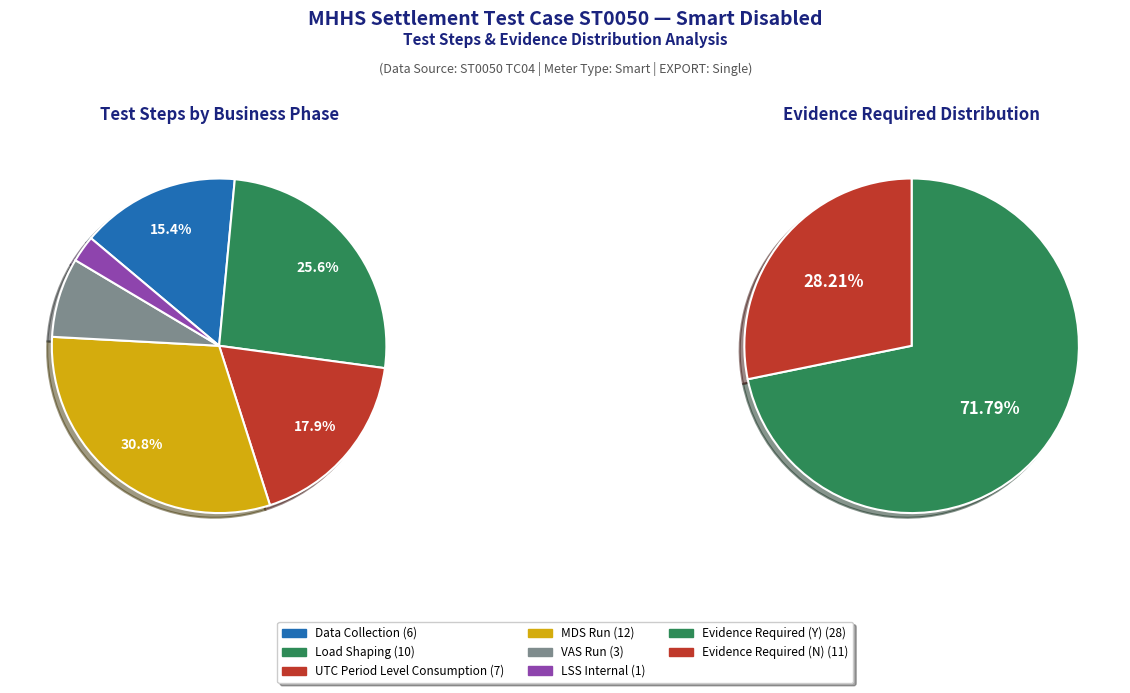

Count the number of slices in the pie.

6